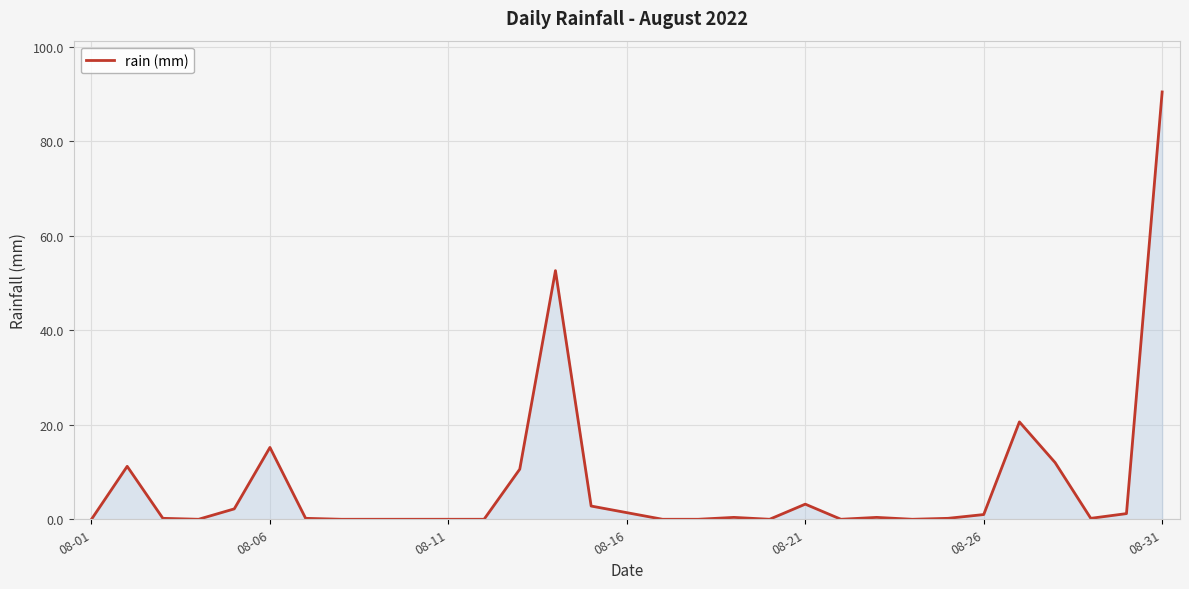

What is the difference between the maximum and minimum values?

90.4